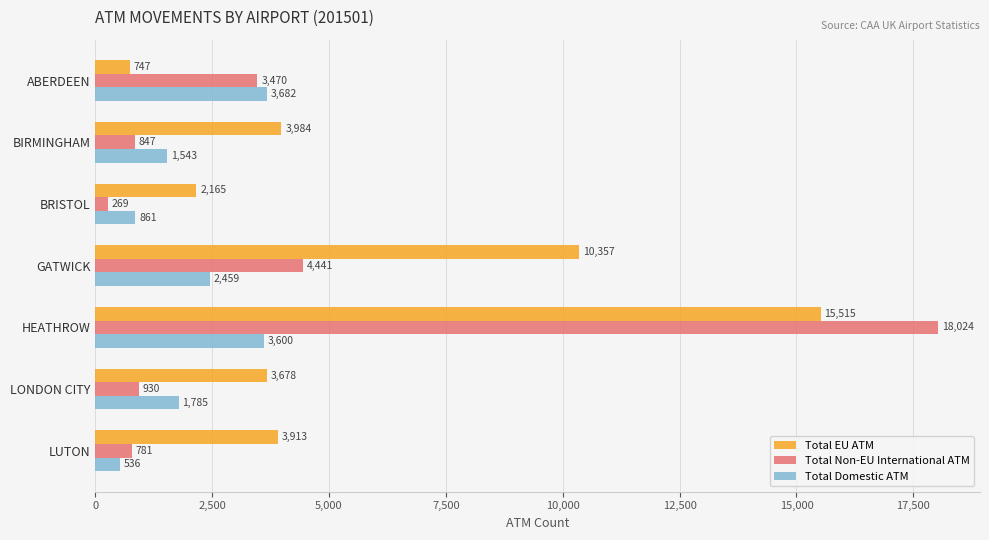

What is the minimum value shown in the chart?

269